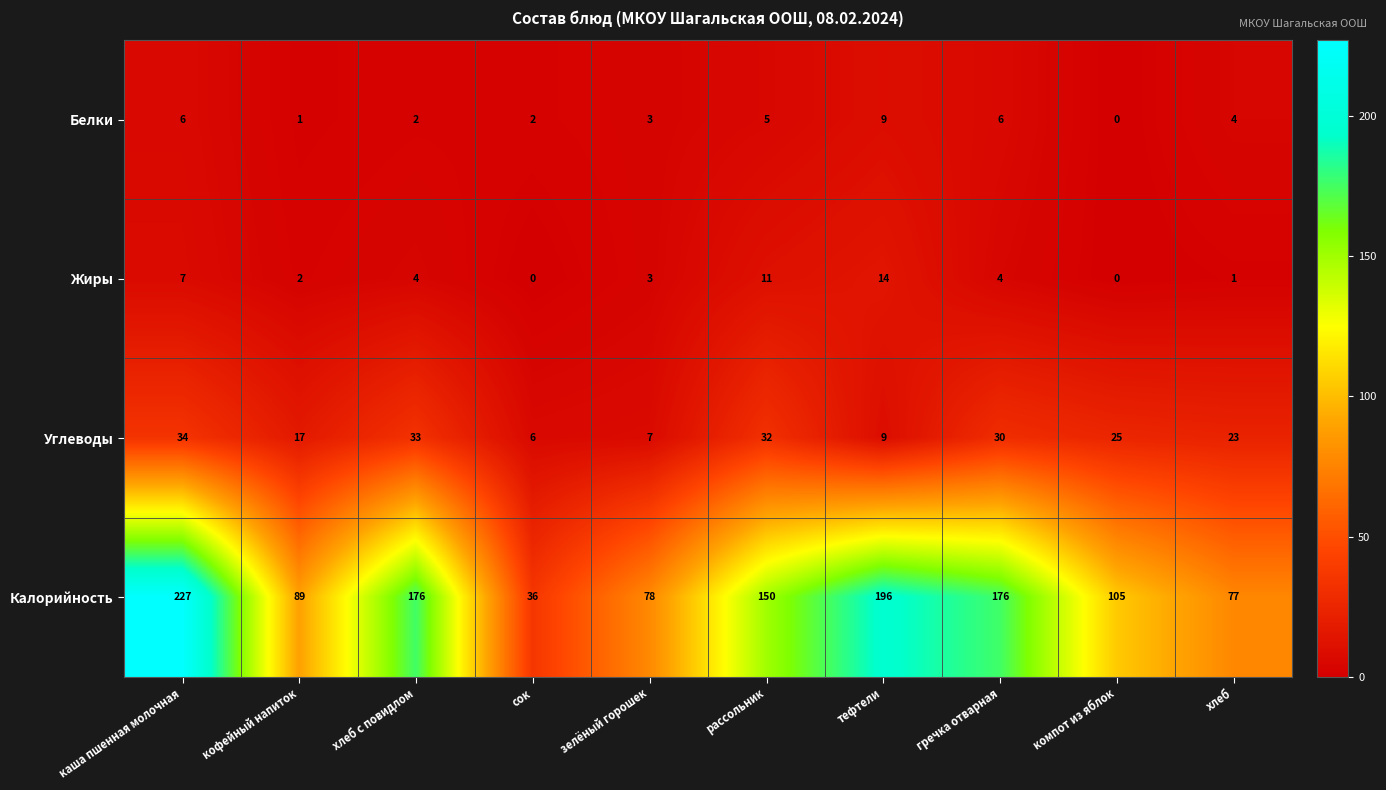

At which category does the chart reach its peak across all series?

каша пшенная молочная